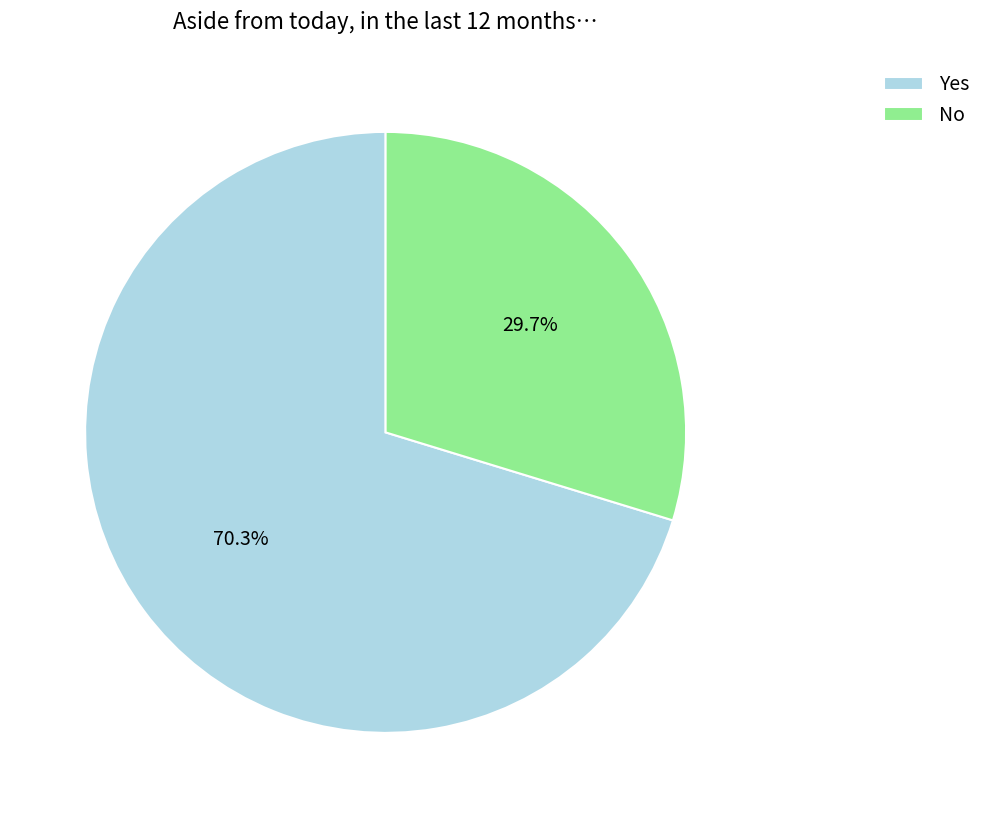

The Yes slice represents 81% of the pie. True or false?

False